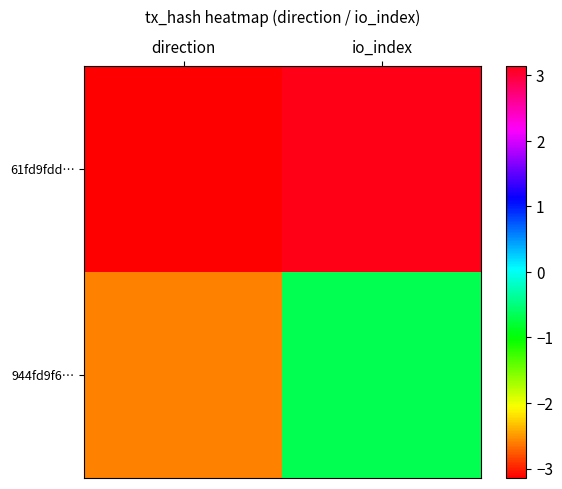

List the series in order of their overall mean, highest first.

61fd9fdd…, 944fd9f6…